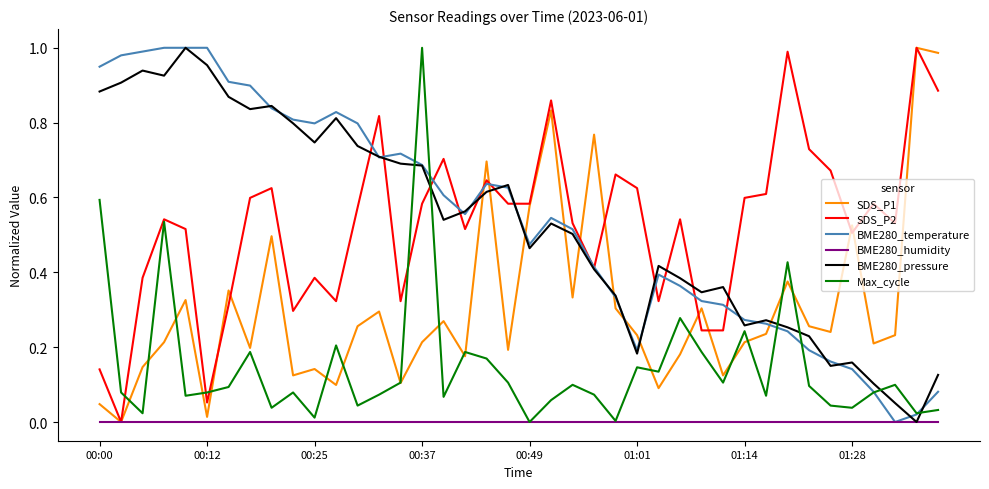

After their last crossing, which series has the higher values: SDS_P1 or BME280_pressure?

SDS_P1